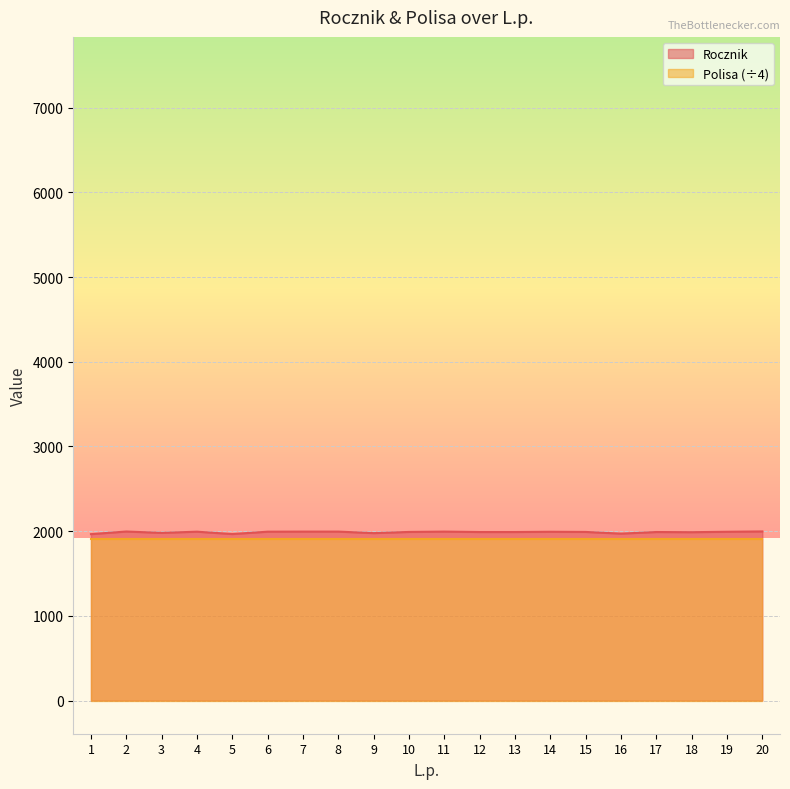

How many distinct data groups are displayed?

2